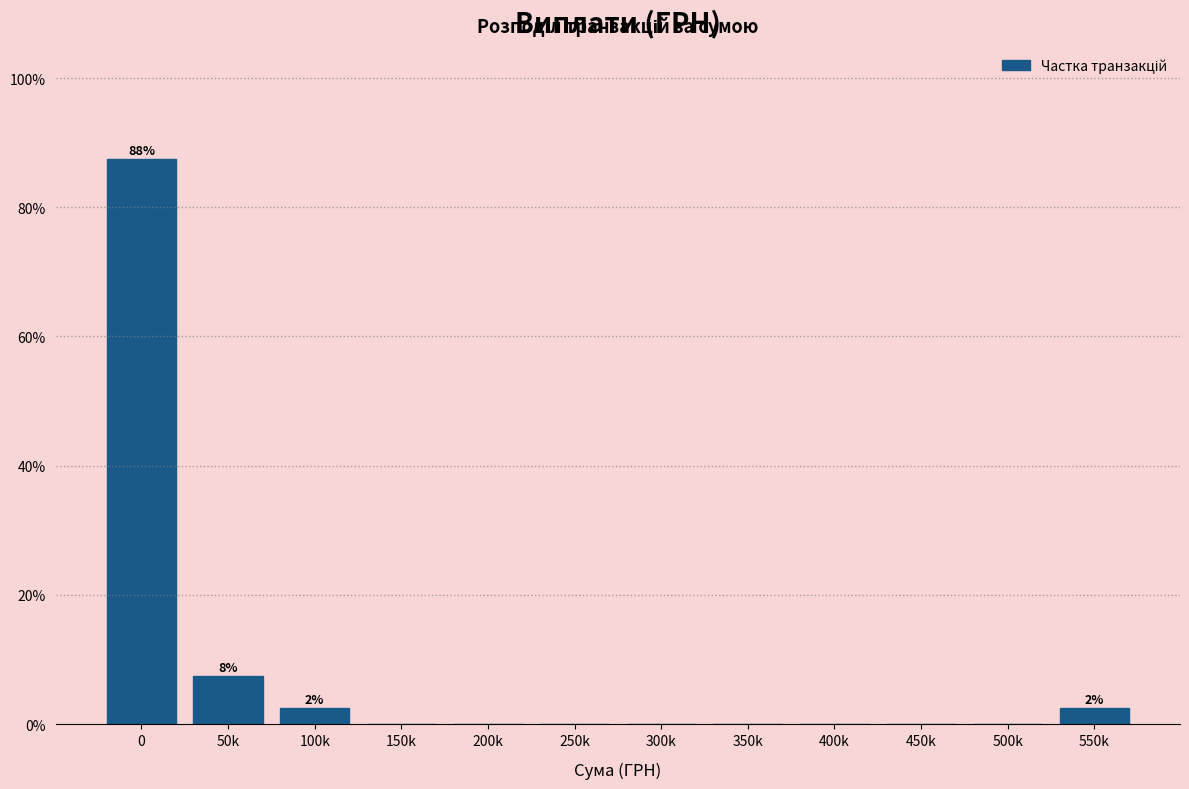

Reading left to right, transcribe all the data shown in this chart.

0=87.5	50k=7.5	100k=2.5	150k=0.0	200k=0.0	250k=0.0	300k=0.0	350k=0.0	400k=0.0	450k=0.0	500k=0.0	550k=2.5